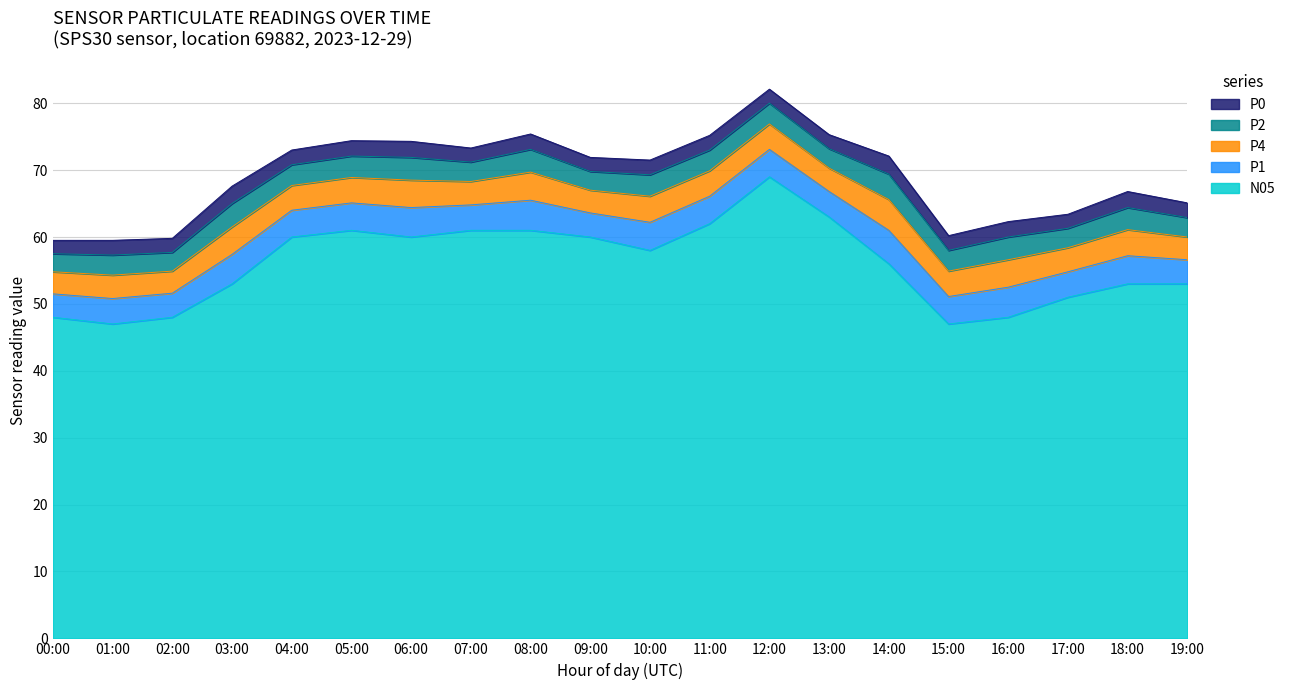

How many data points in P1 are above 4?

11